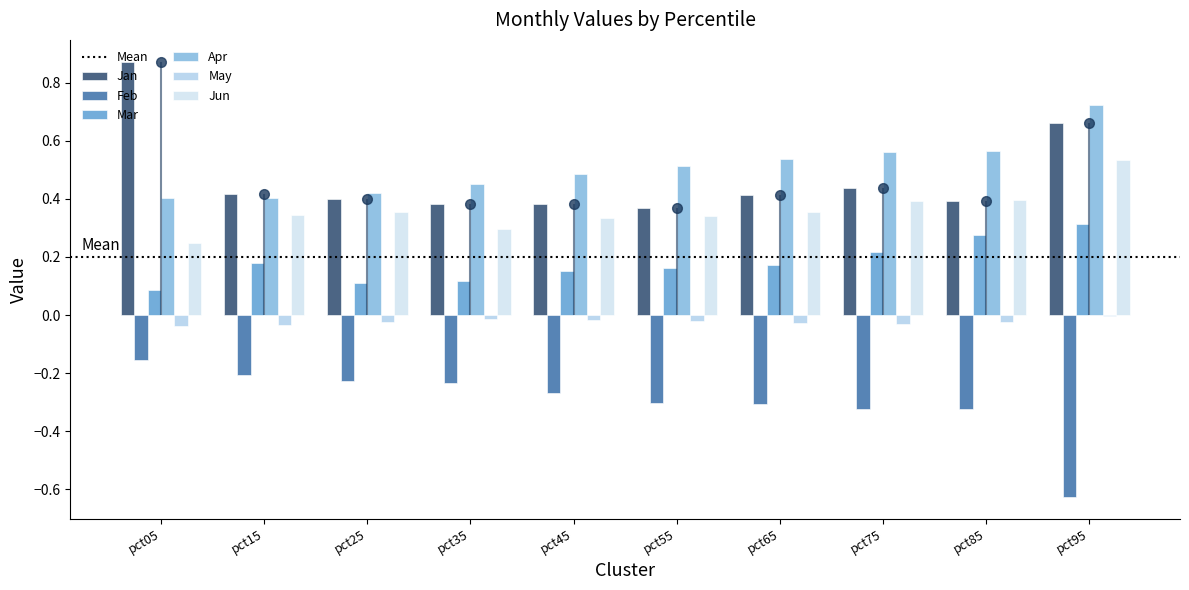

At pct45, list the series in order from smallest to largest.

Feb, May, Mar, Jun, Jan, Apr